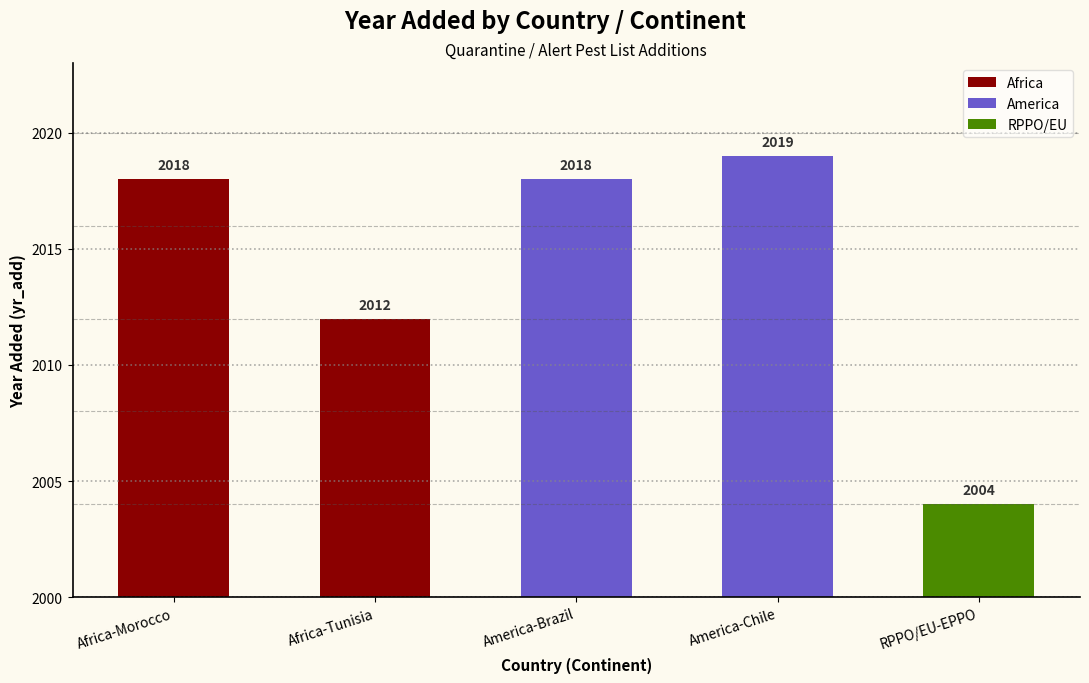

True or false: America has a value of 3511 at America-Brazil.

False